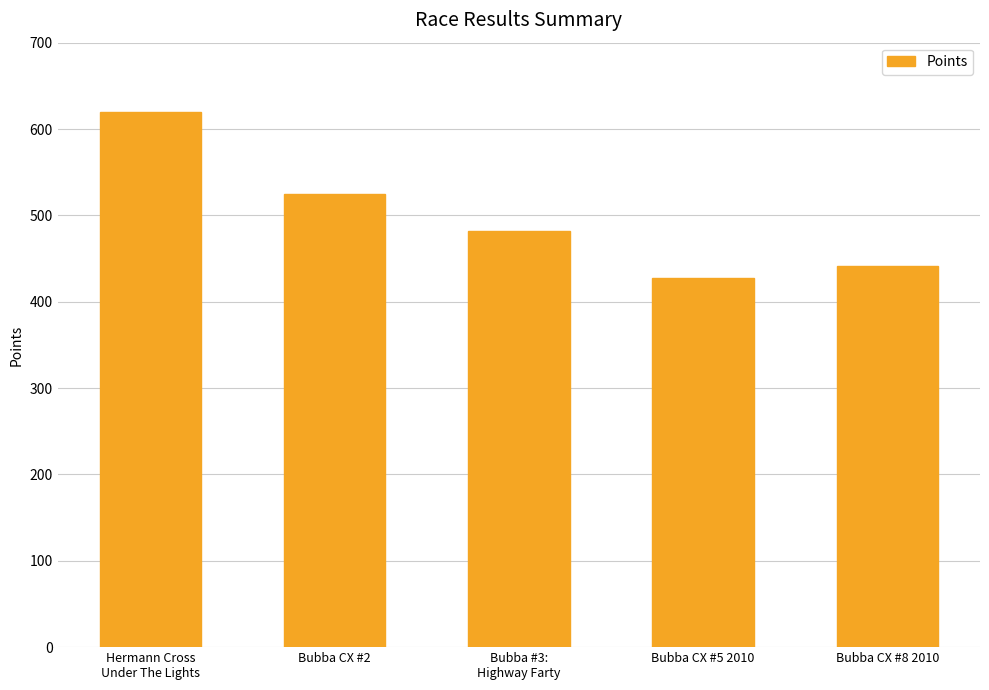

What is the sum of all values?

2494.8